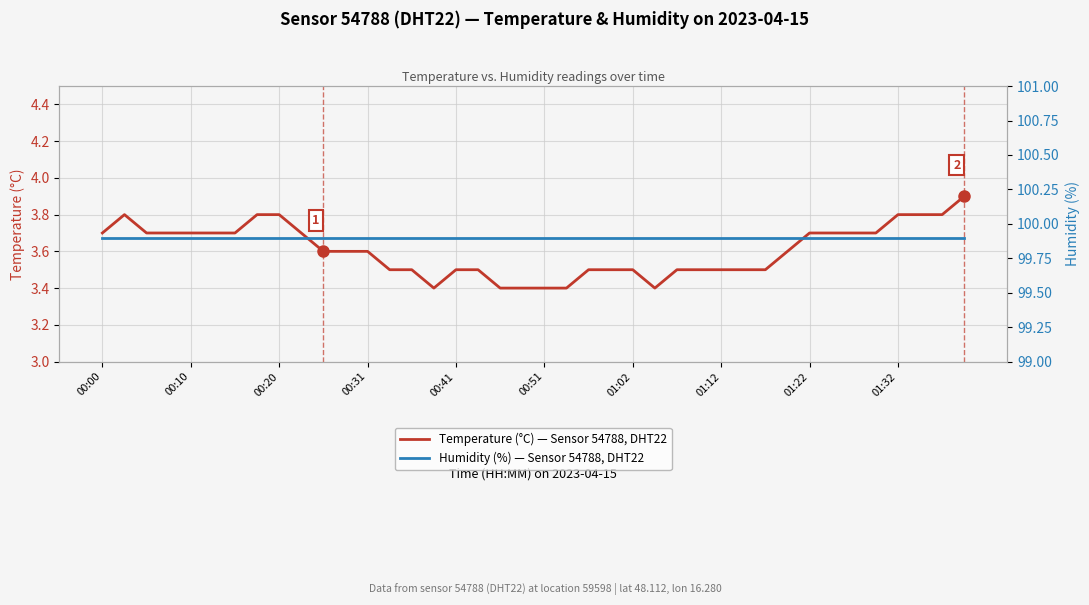

At how many categories does at least one series exceed 95?

40